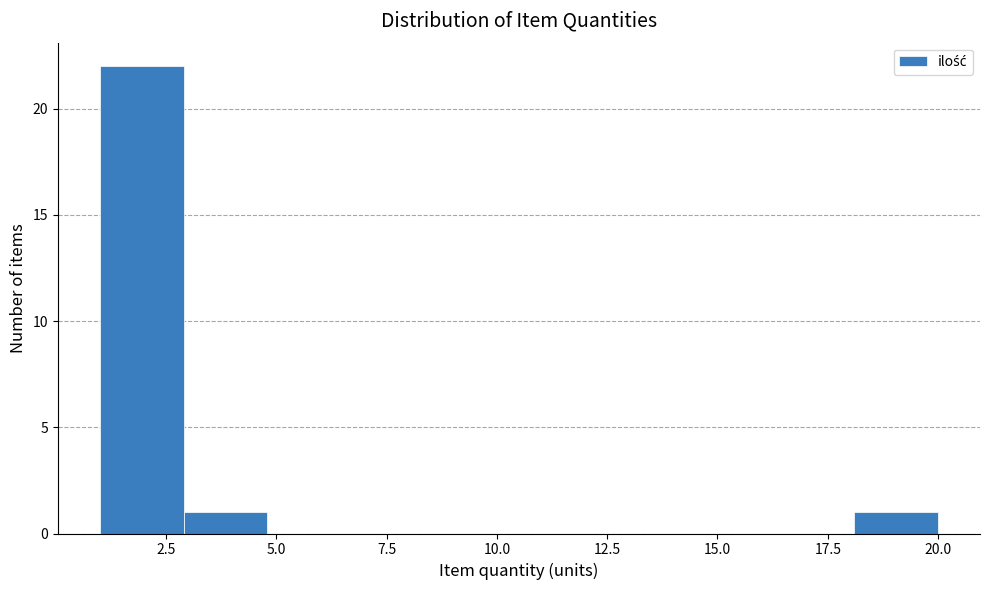

Around what value on the x-axis is the tallest bar? Give the approximate position of its centre, as read against the axis.

2.0